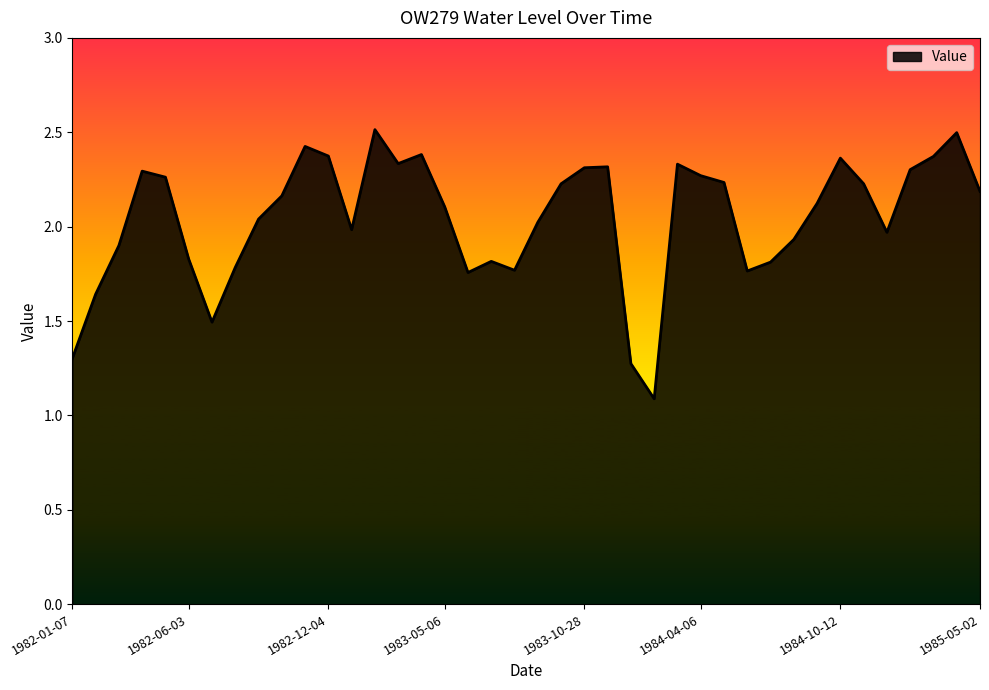

What is the label of the 19th point from the left?

1983-07-08